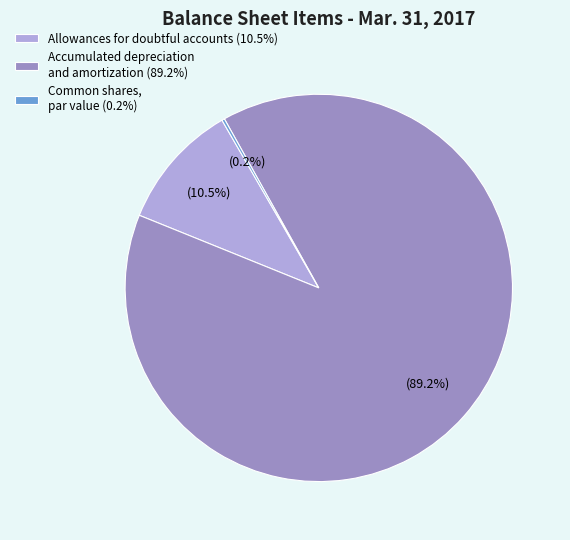

Does any single category account for the majority?

Yes